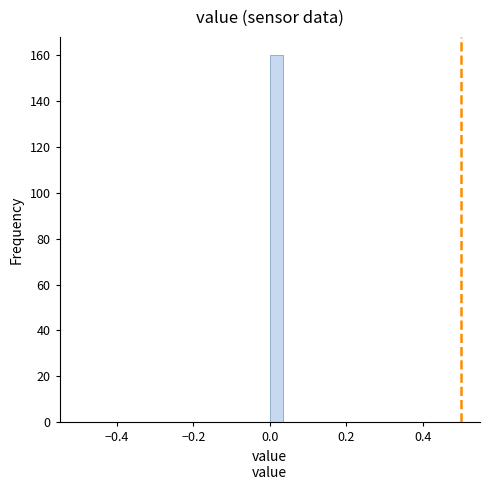

Read against the x-axis, roughly where is the centre of the tallest bar?

0.02